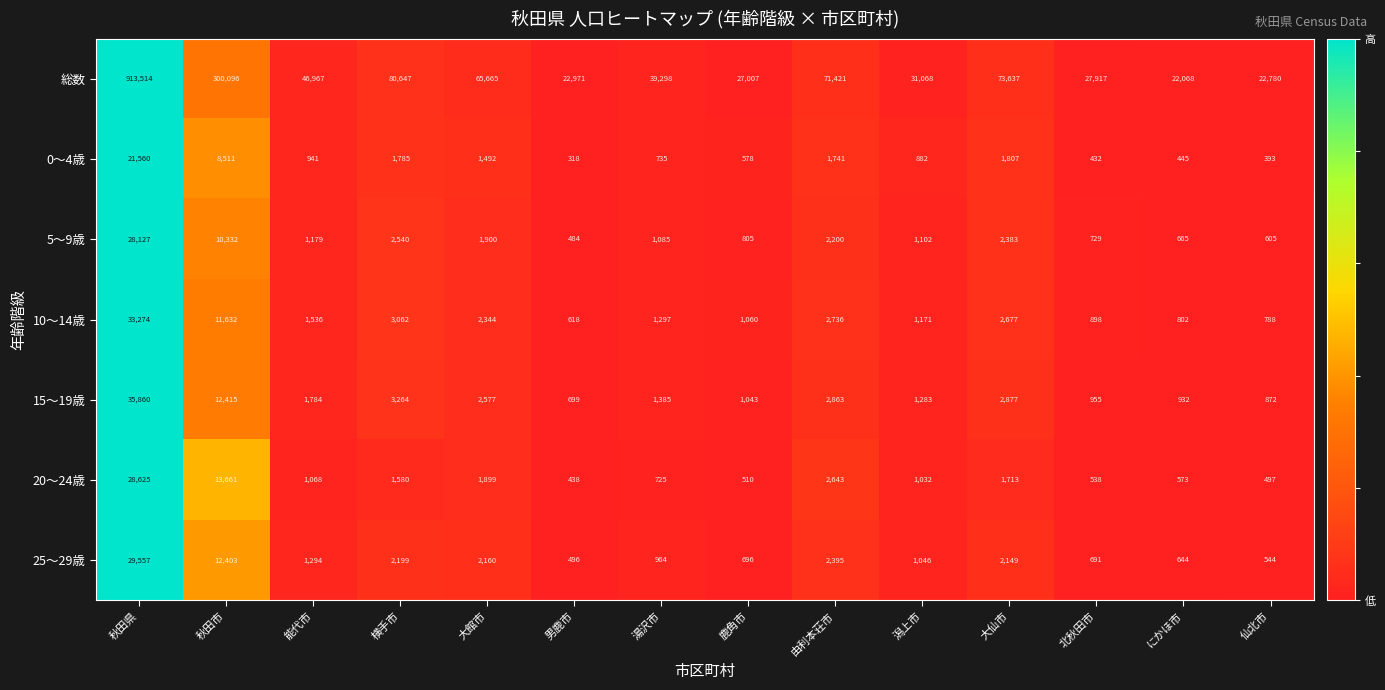

What value does the 10～14歳 series have at 横手市, to the nearest 100?

3100